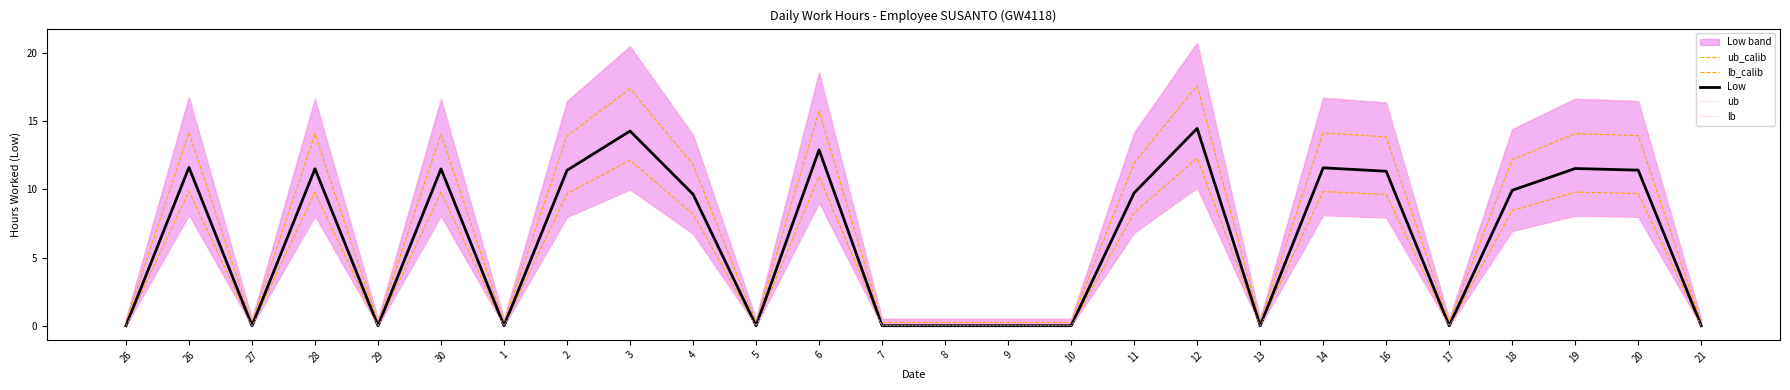

Is this an area chart (filled region under the line)?

No